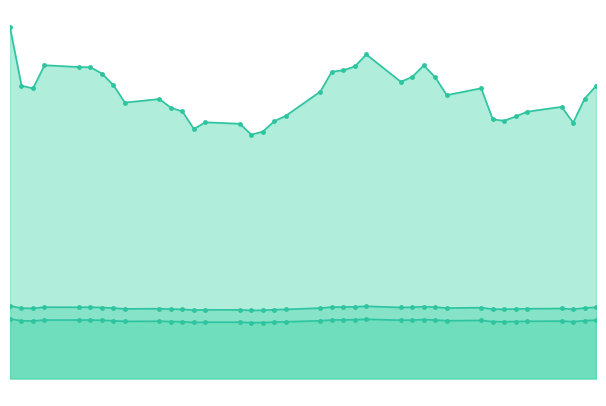

What position from the left is 2025-08-06?

27